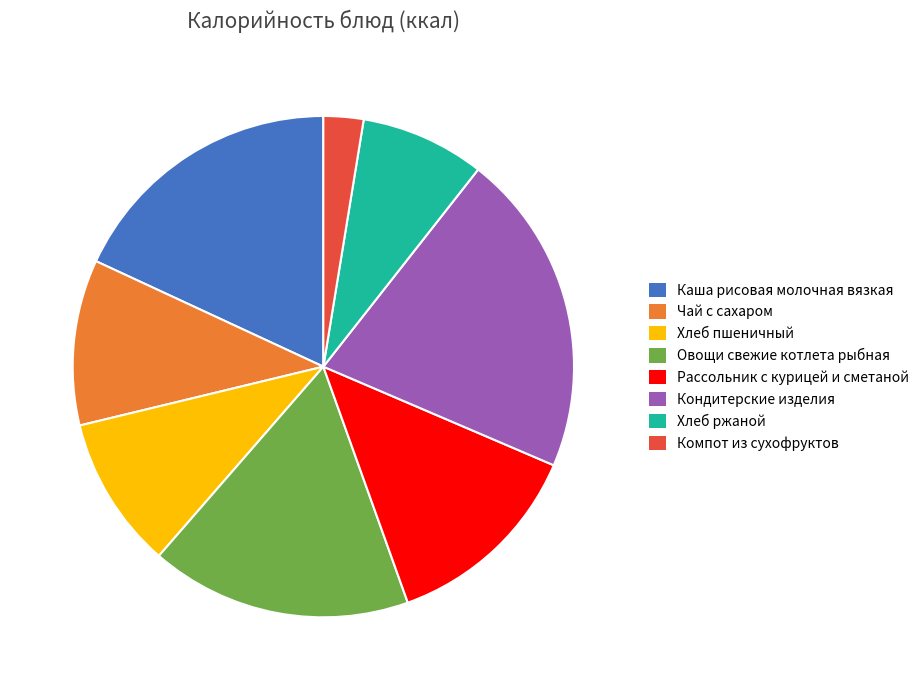

What is the ratio of the value at Чай с сахаром to the value at Компот из сухофруктов?

4.1